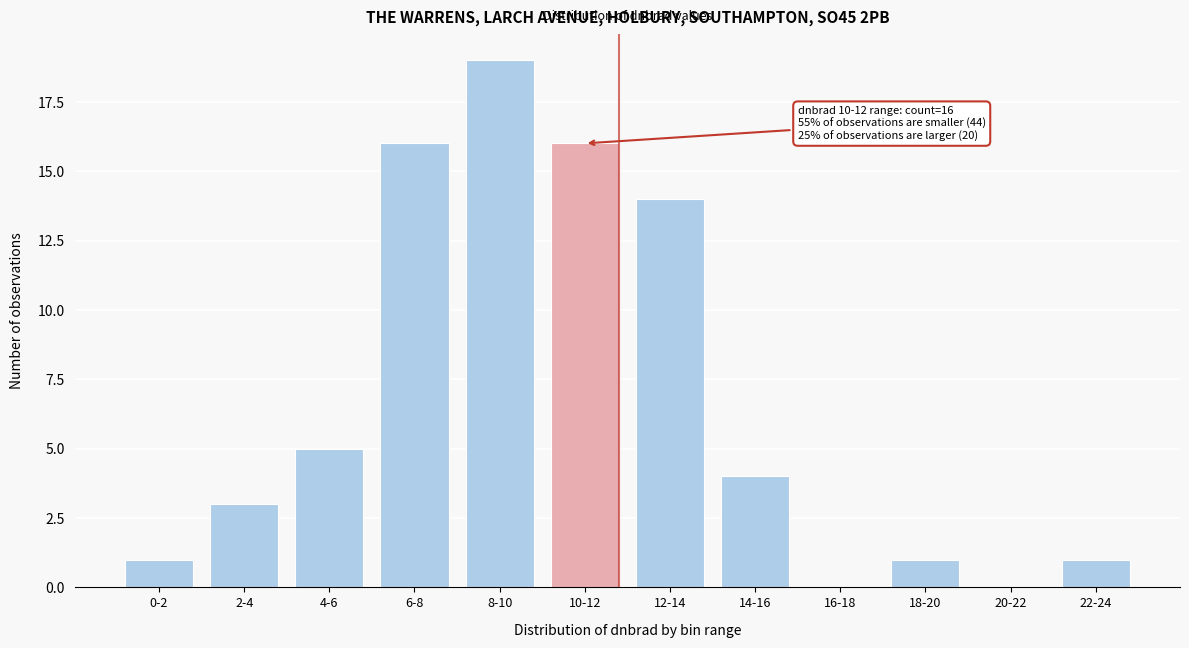

Reading left to right, list all the values displayed in this chart.

0-2=1	2-4=3	4-6=5	6-8=16	8-10=19	10-12=16	12-14=14	14-16=4	16-18=0	18-20=1	20-22=0	22-24=1